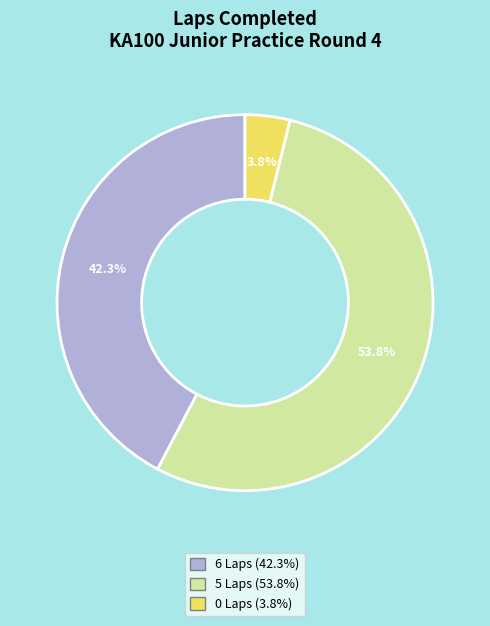

Is there any slice that represents more than half of the pie?

Yes